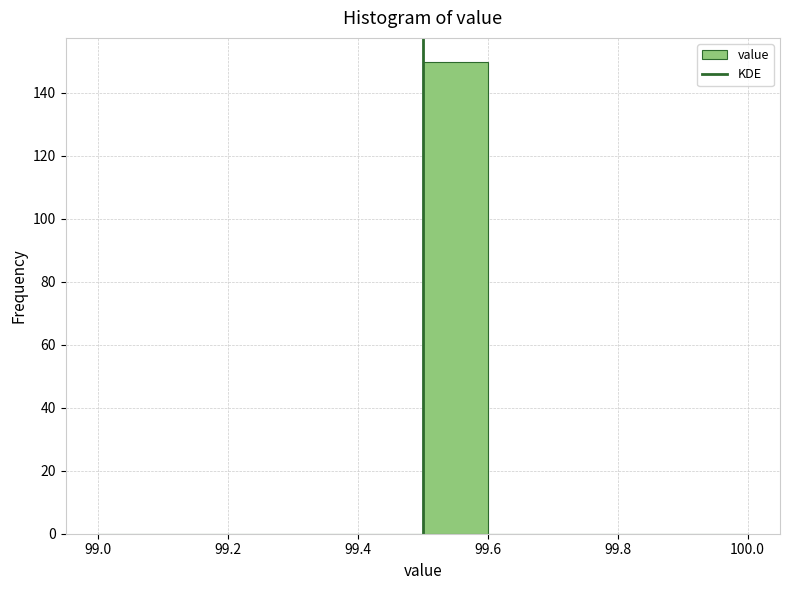

Reading left to right, list every bar in this chart as the range it spans on the x-axis followed by its height. The values are not printed on the chart, so give them approximately, as read against the axis.

99.0 to 99.1: 0
99.1 to 99.2: 0
99.2 to 99.3: 0
99.3 to 99.4: 0
99.4 to 99.5: 0
99.5 to 99.6: 150
99.6 to 99.7: 0
99.7 to 99.8: 0
99.8 to 99.9: 0
99.9 to 100.0: 0